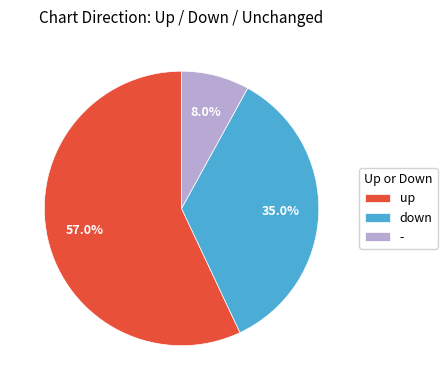

Approximately how many times larger is the value at up compared to down?

1.6